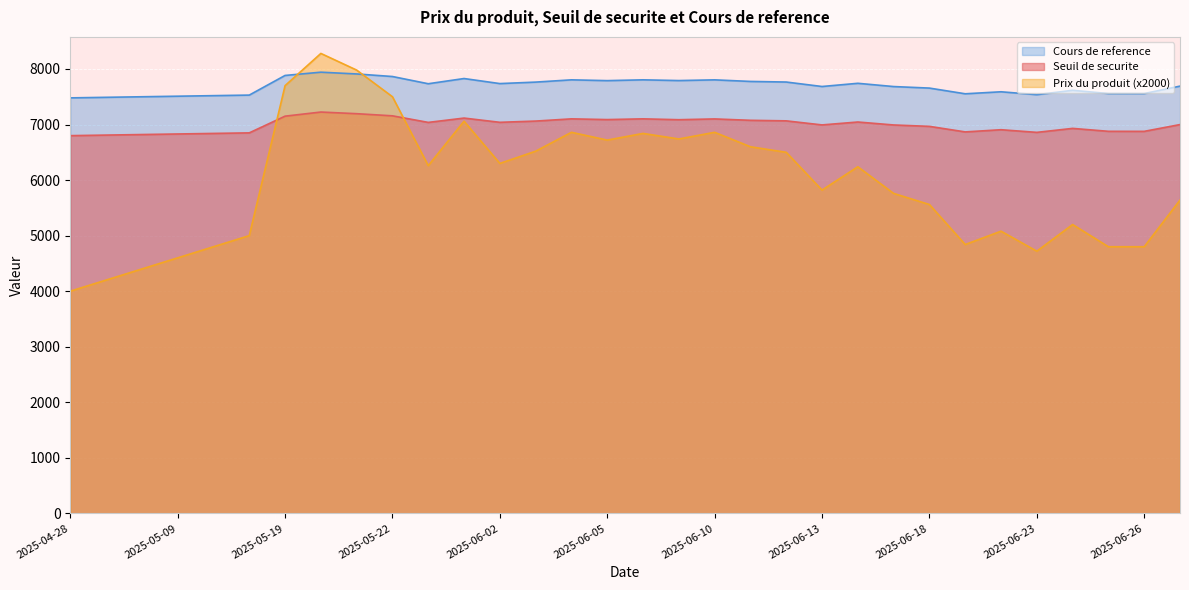

Which series has the largest total across all categories?

Cours de reference